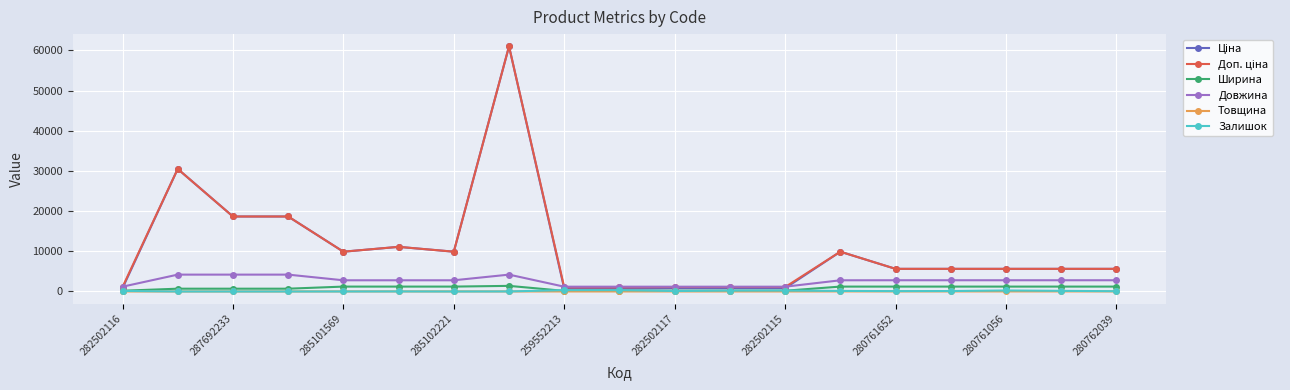

What is the maximum value for Ширина?

1400.0